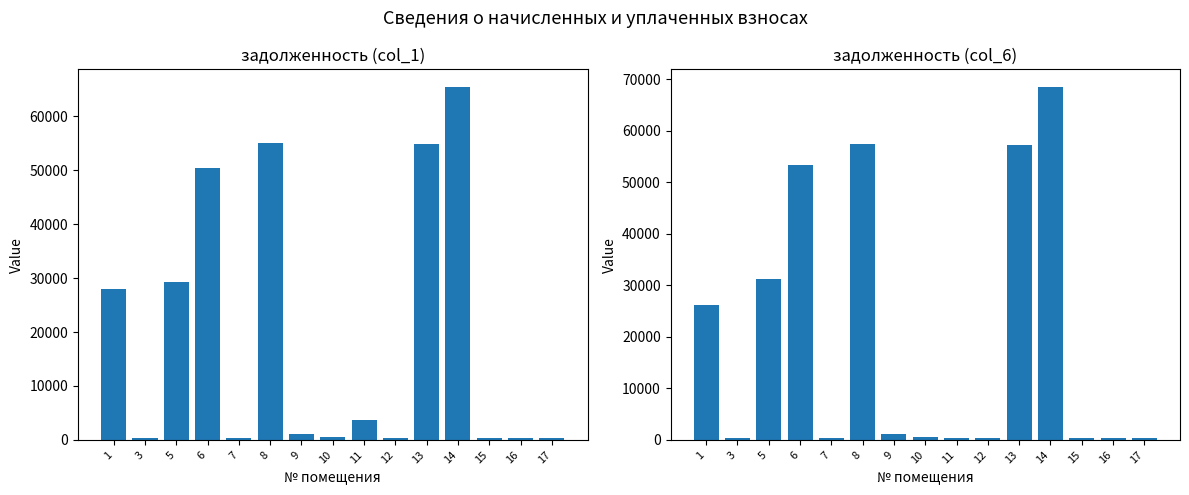

What is the sum of the задолженность (col_6) values at 5 and 10?

31720.3